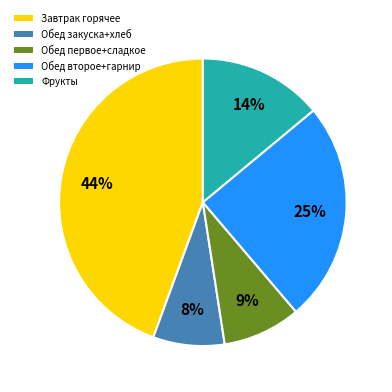

Is there any slice that represents more than half of the pie?

No